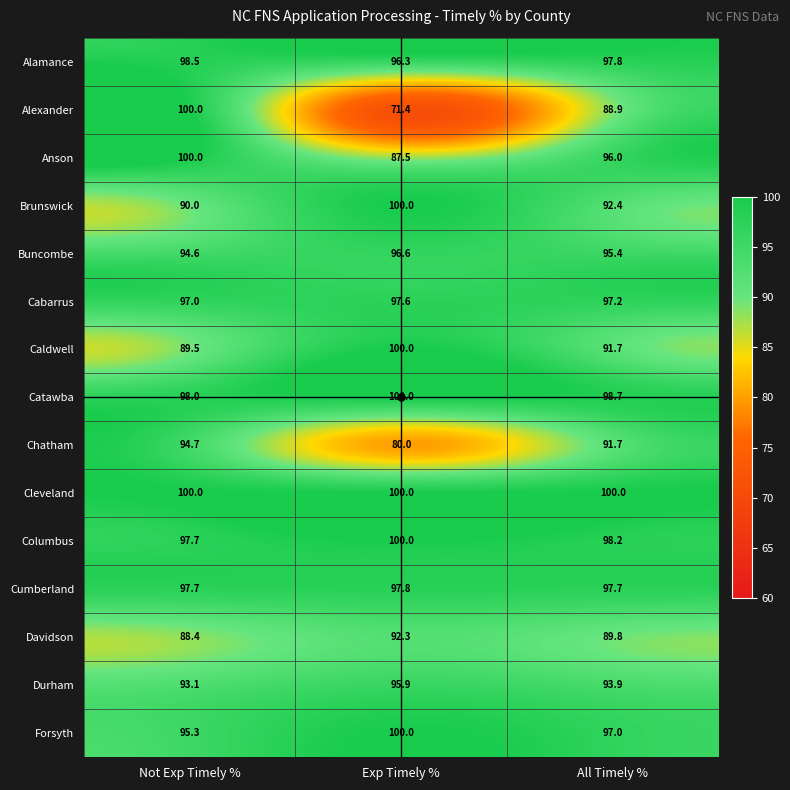

At which category does the chart reach its minimum across all series?

Exp Timely %